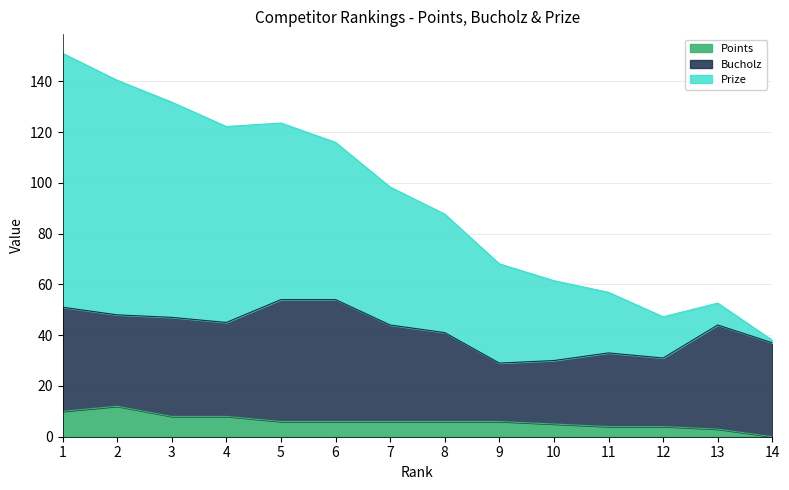

Which label corresponds to the smallest value in the chart?

14